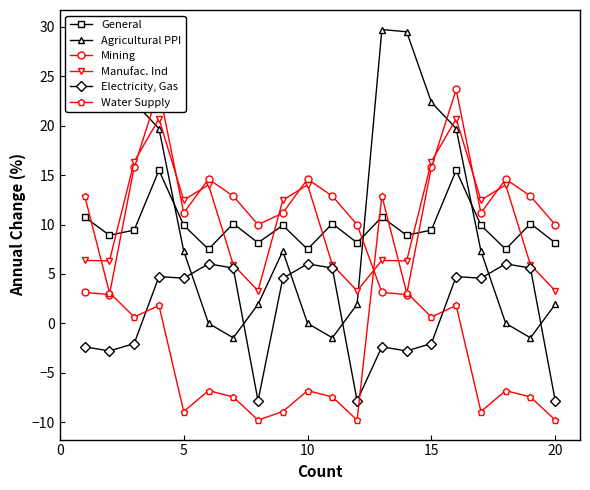

Which series has the largest total across all categories?

Mining